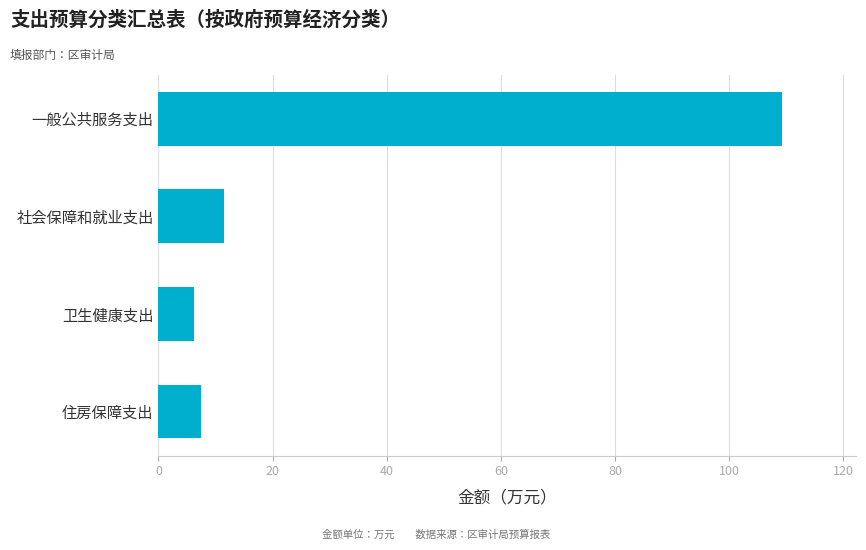

How many values exceed 11?

2